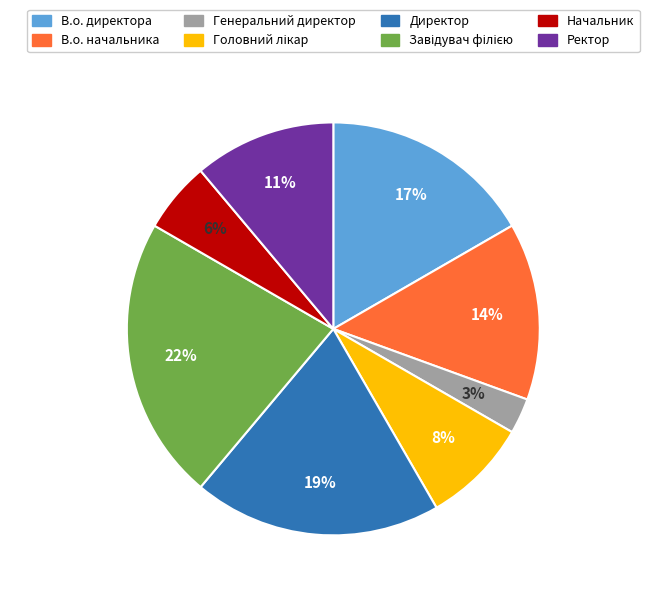

To the nearest percent, what is the difference between the largest and smallest slice percentages?

19%